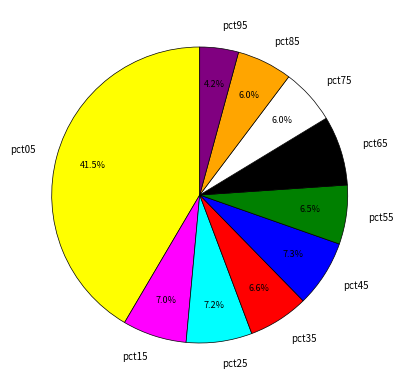

What is the total percentage of pct85 and pct55?

12.5%